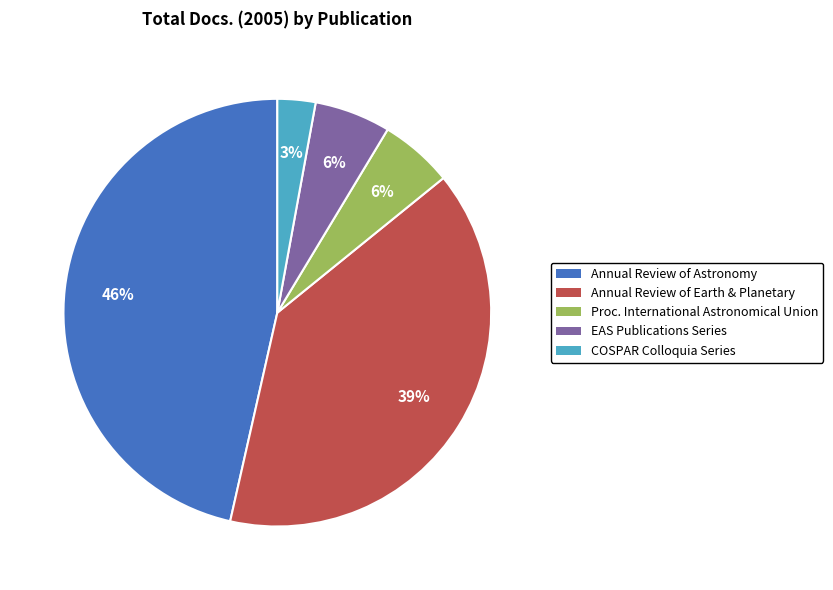

True or false: EAS Publications Series accounts for 6% of the total.

True